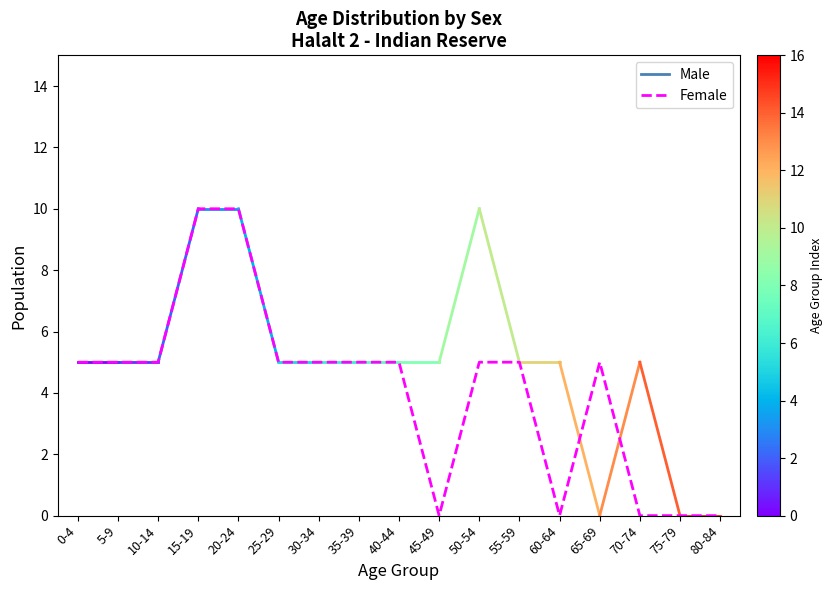

The value at 10-14 is 8. True or false?

False